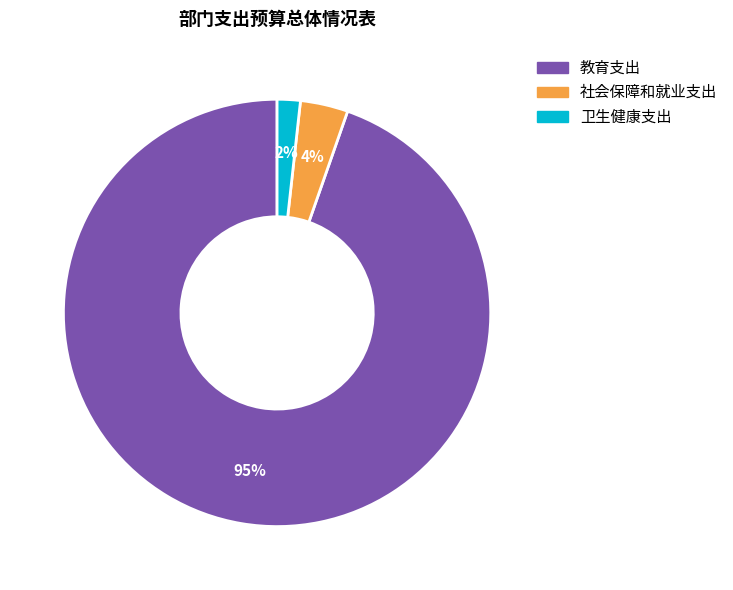

What percentage is the 卫生健康支出 slice, to the nearest percent?

2%